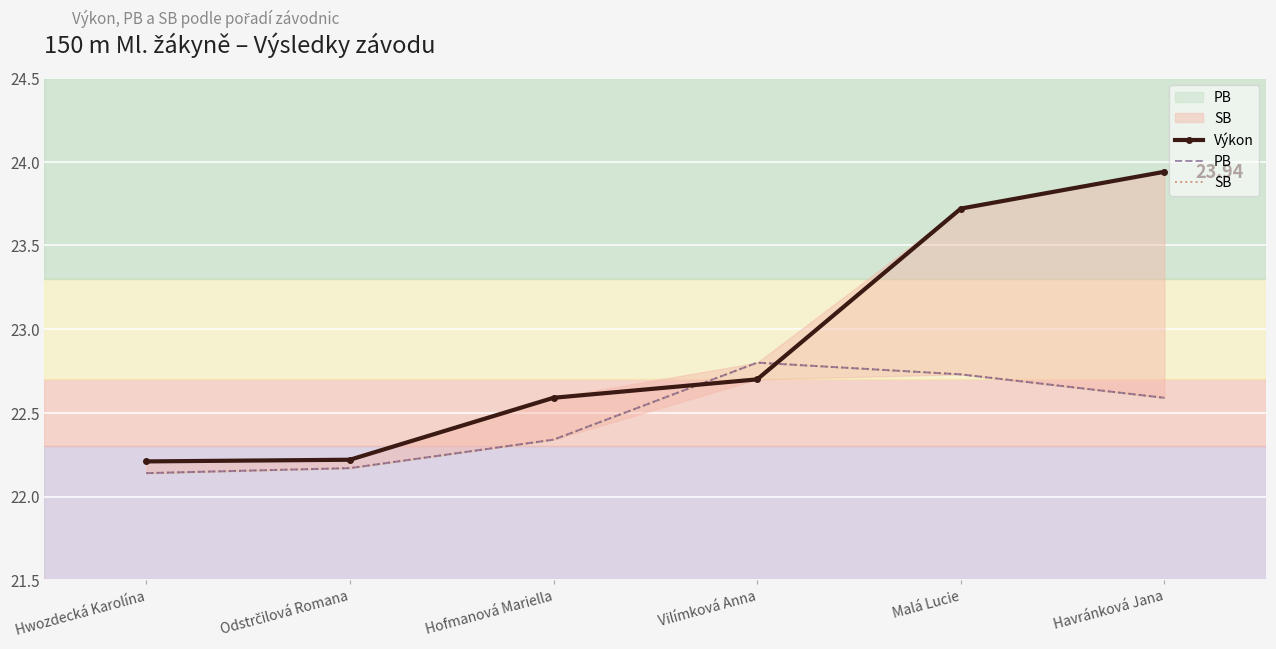

Is the value of PB at Hwozdecká Karolína greater than the value of SB at Malá Lucie?

No